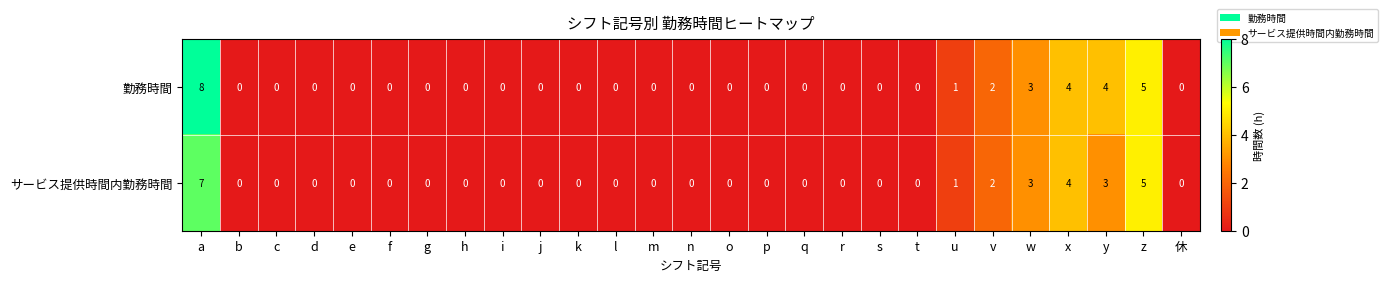

At which category does the chart reach its peak across all series?

a